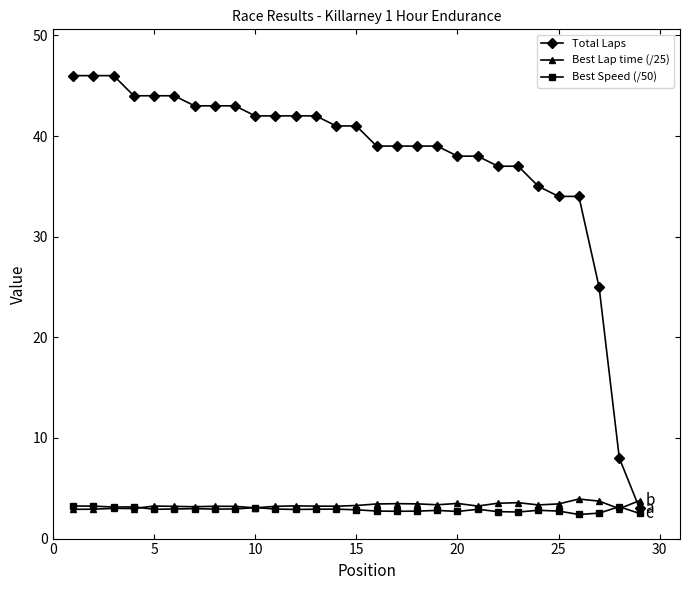

What is the smallest value displayed?

2.4